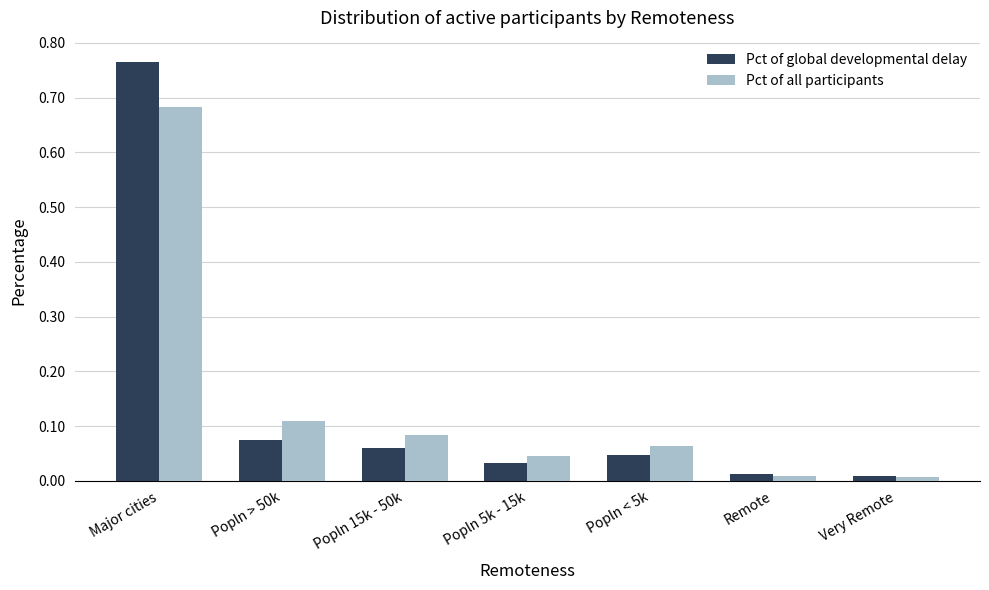

Which series has the widest spread of values?

Pct of global developmental delay